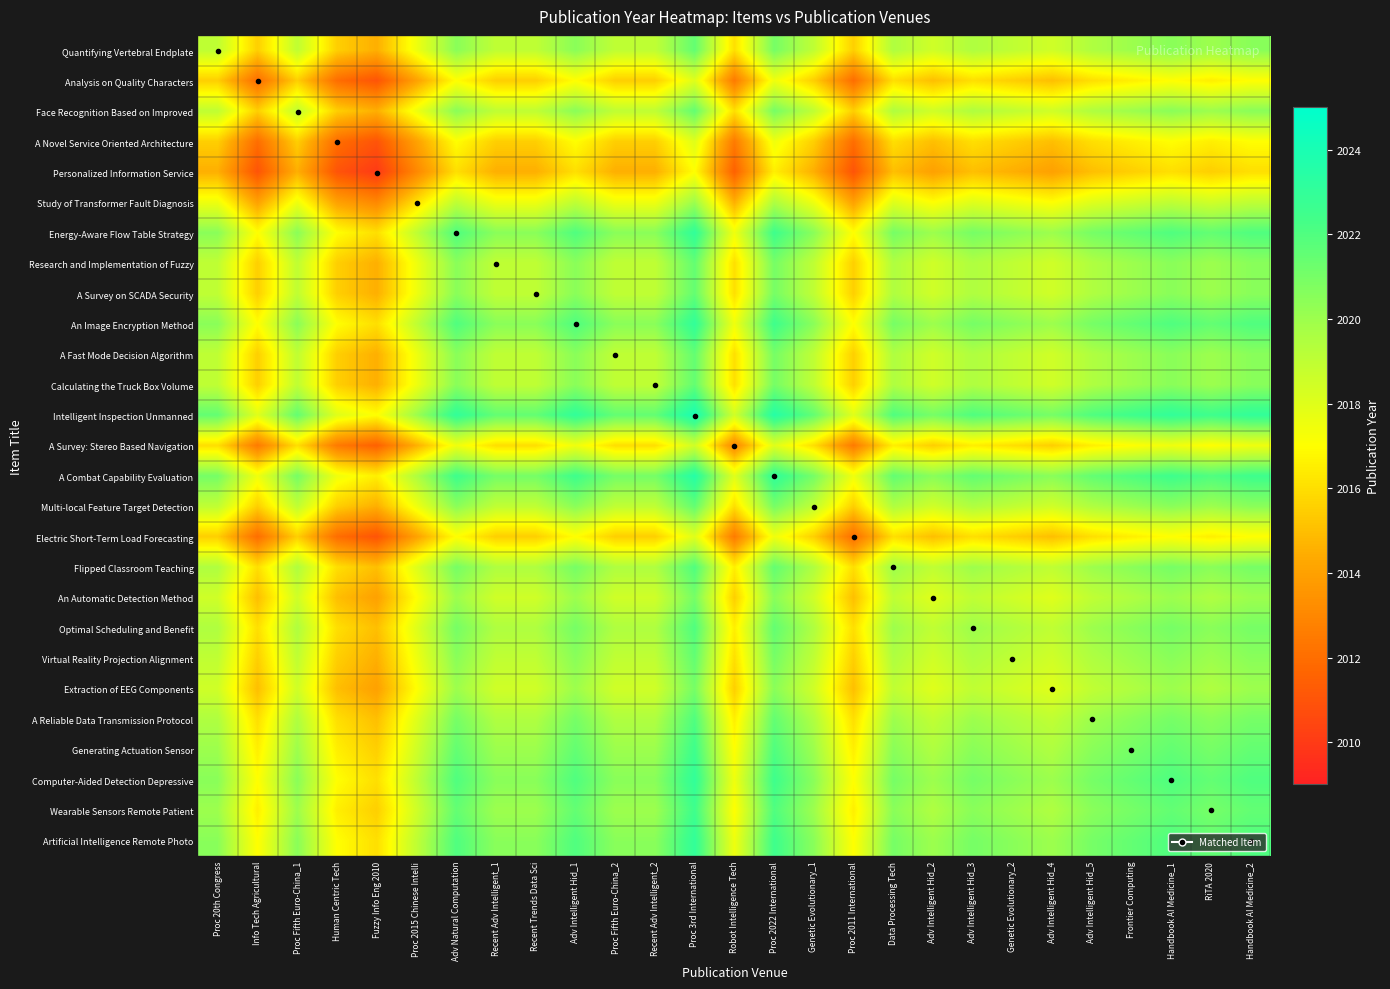

How many distinct data groups are displayed?

27